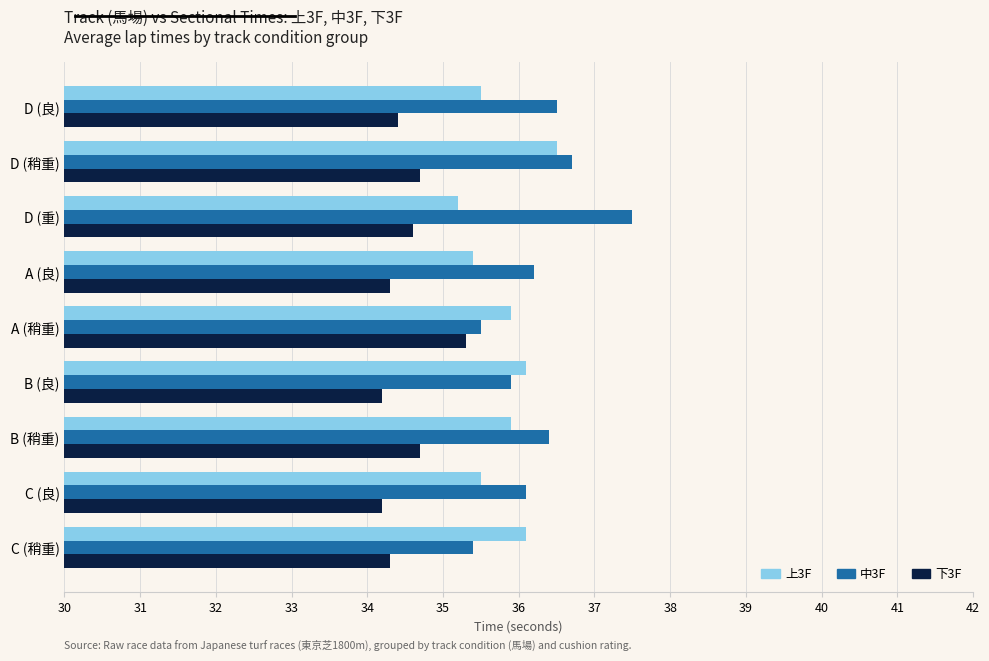

What is the total value across all series at C (稍重)?

105.8